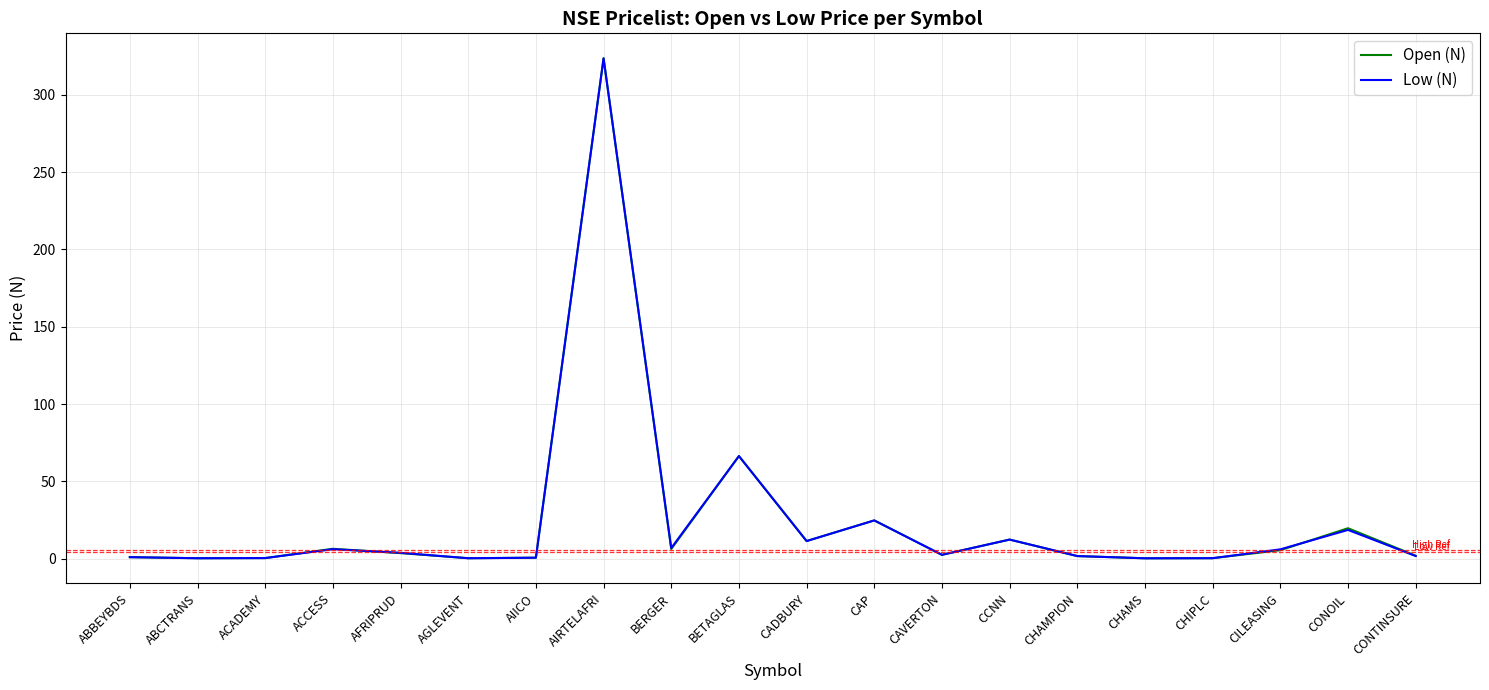

At which label is Open (N) closest to 161?

BETAGLAS